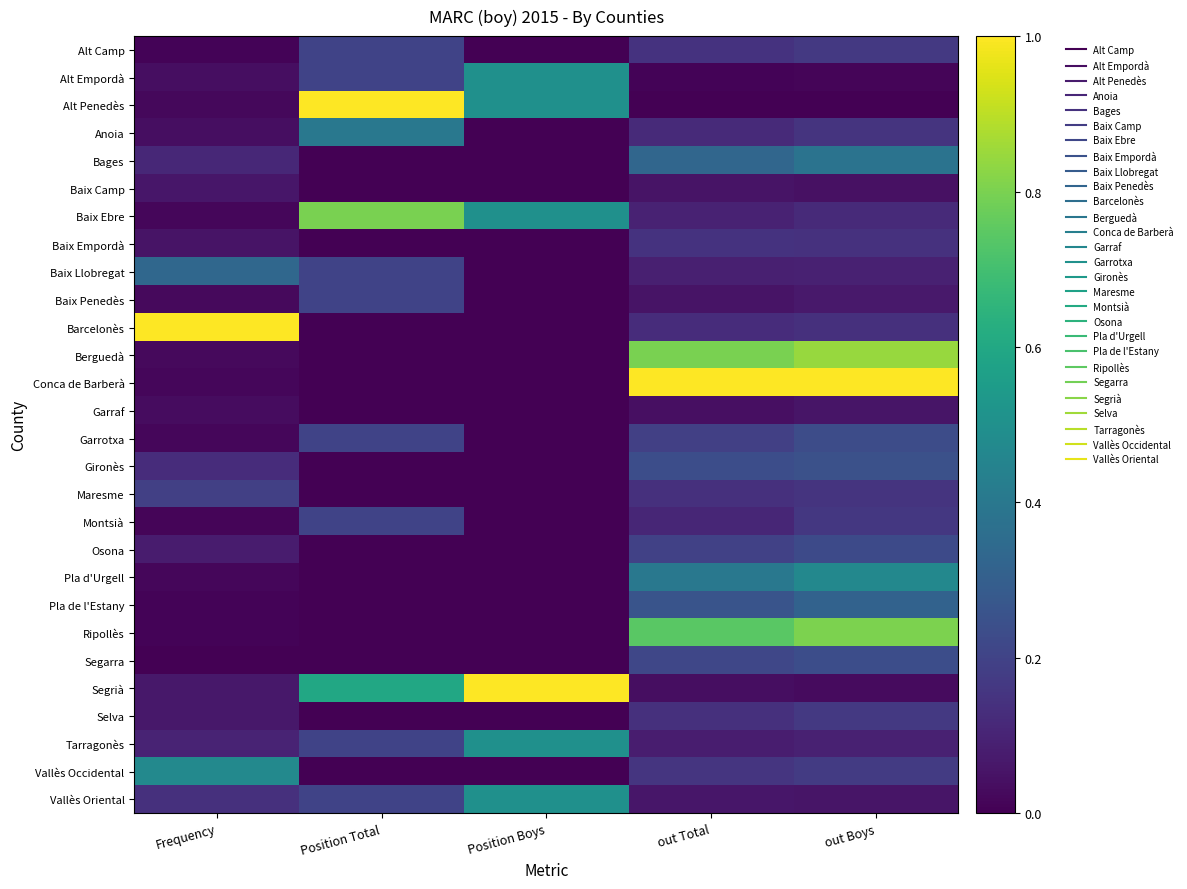

What is the maximum value shown in the chart?

1.0